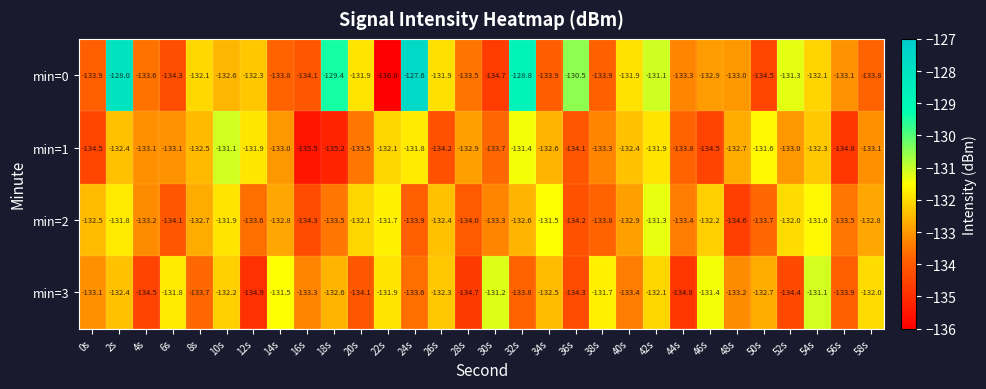

How many values in the min=3 series are below -132?

22